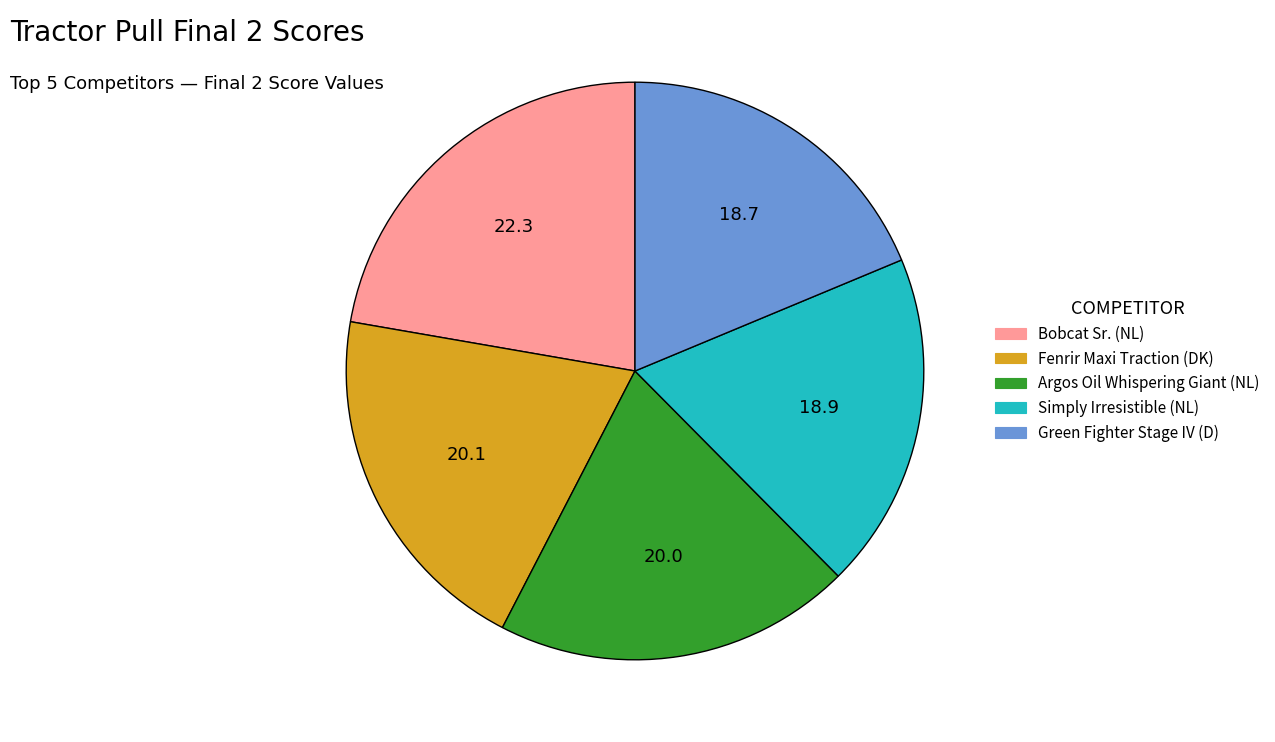

Is the sum of Argos Oil Whispering Giant (NL) and Green Fighter Stage IV (D) greater than half?

No